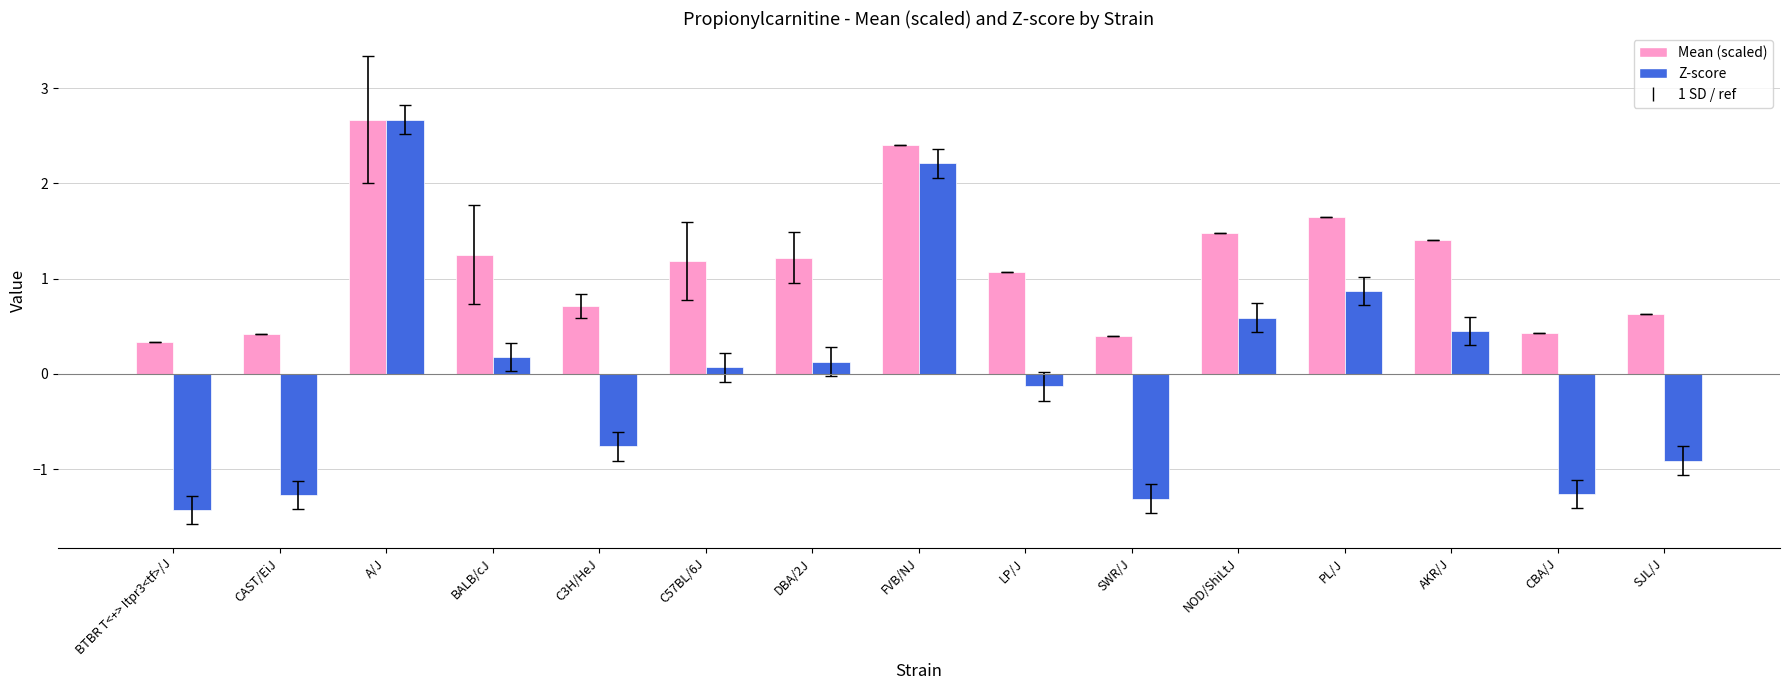

How many data points does each series have?

15